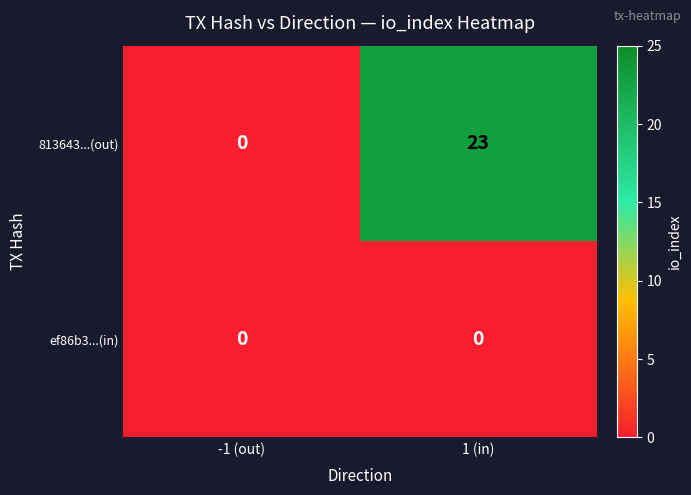

What is the sum of all 813643...(out) values?

23